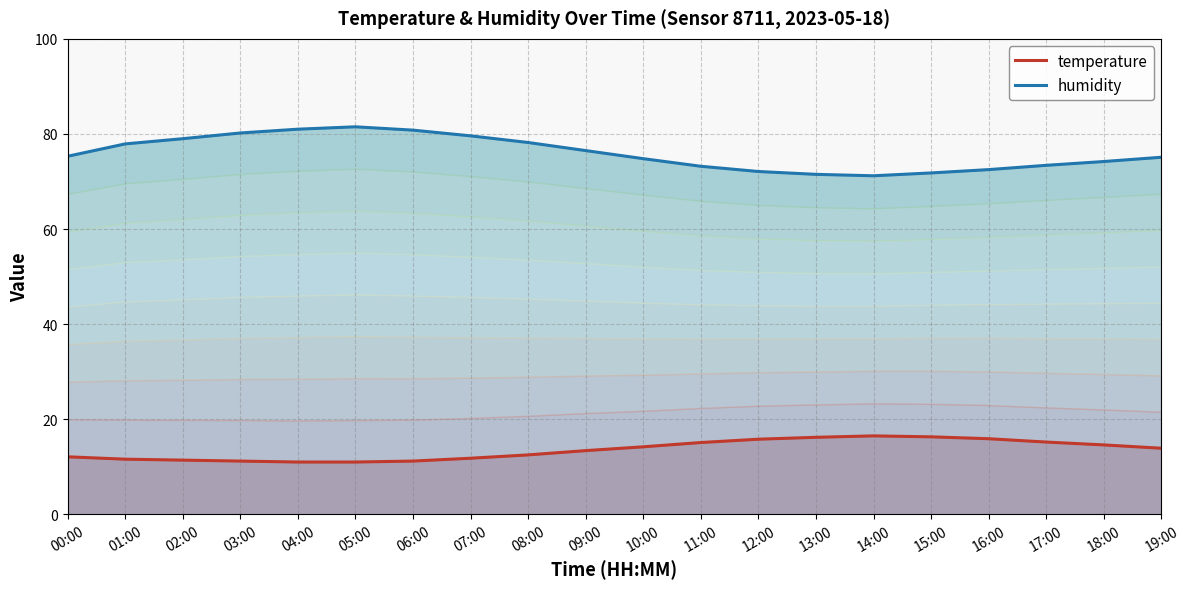

Reading left to right, what are all the values shown in this chart?

temperature: 00:00=12.1	01:00=11.6	02:00=11.4	03:00=11.2	04:00=11.0	05:00=11.0	06:00=11.2	07:00=11.8	08:00=12.5	09:00=13.4	10:00=14.2	11:00=15.1	12:00=15.8	13:00=16.2	14:00=16.5	15:00=16.3	16:00=15.9	17:00=15.2	18:00=14.6	19:00=13.9
humidity: 00:00=75.3	01:00=77.9	02:00=79.0	03:00=80.2	04:00=81.0	05:00=81.5	06:00=80.8	07:00=79.6	08:00=78.2	09:00=76.5	10:00=74.8	11:00=73.2	12:00=72.1	13:00=71.5	14:00=71.2	15:00=71.8	16:00=72.5	17:00=73.4	18:00=74.2	19:00=75.1